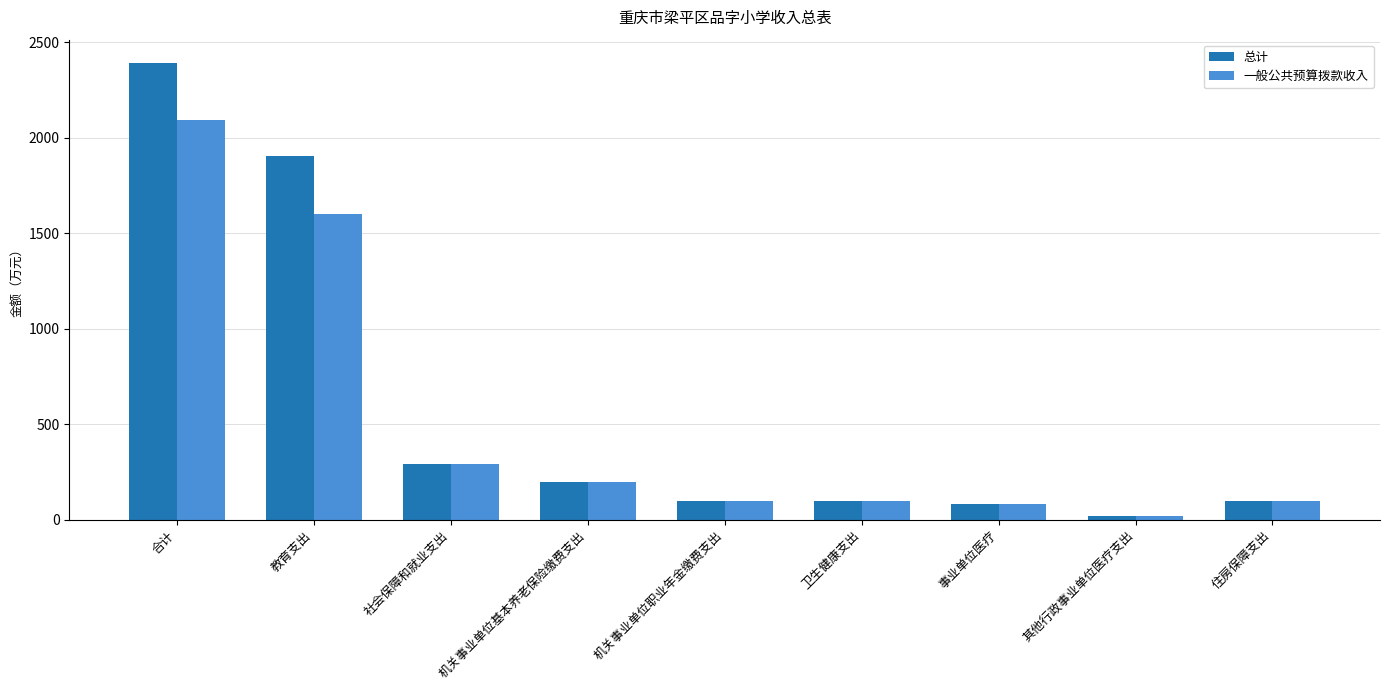

Is it true that 一般公共预算拨款收入 equals 340.1 at 机关事业单位基本养老保险缴费支出?

False